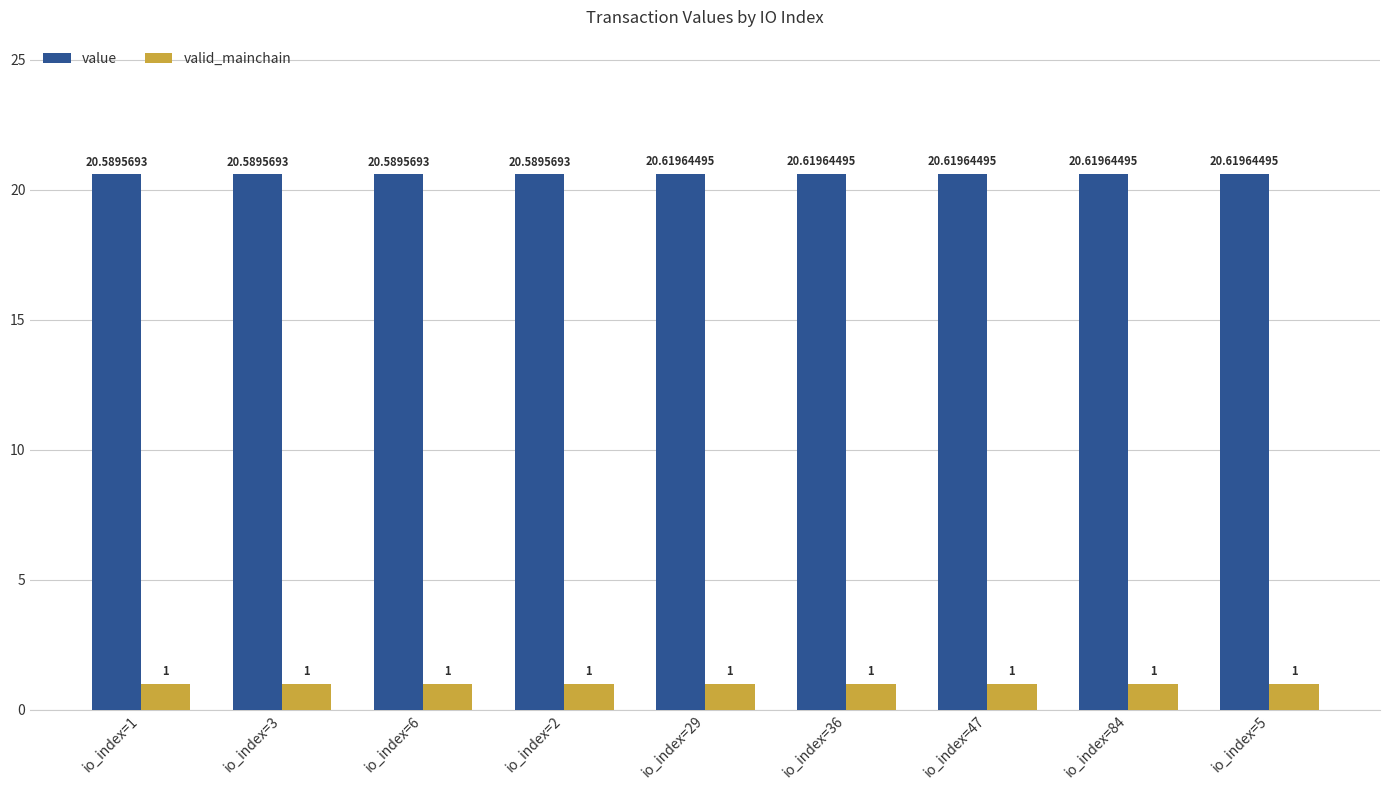

What are all the series names shown in the legend?

value, valid_mainchain